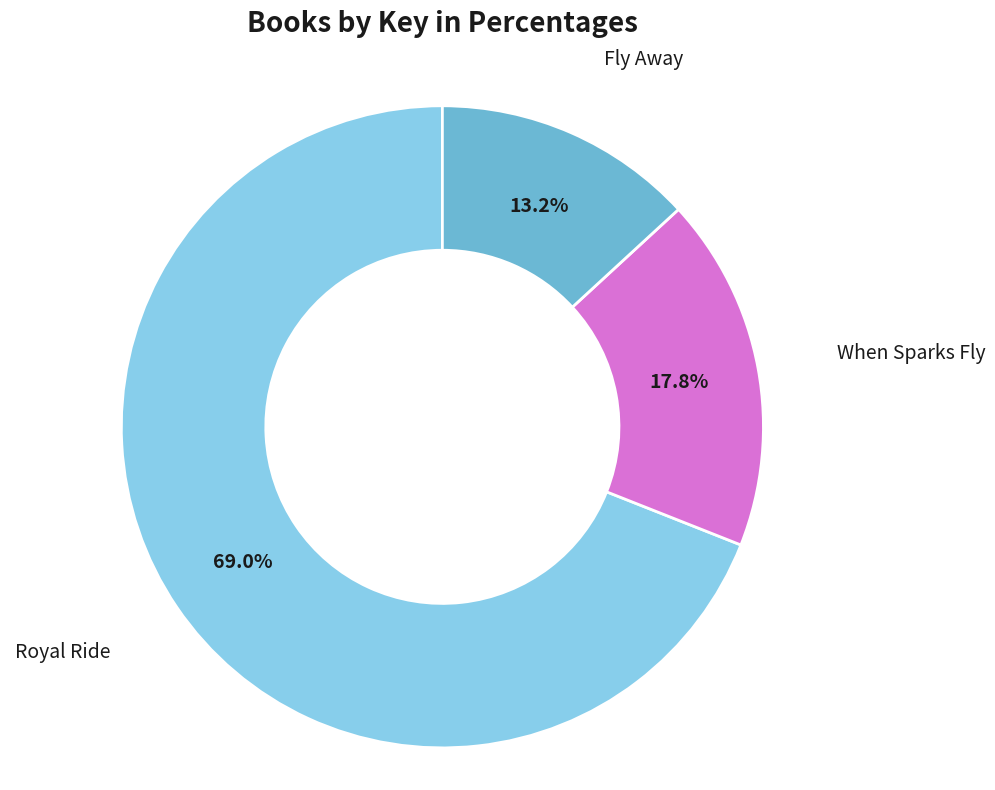

Is it true that When Sparks Fly is 12% of the pie?

False